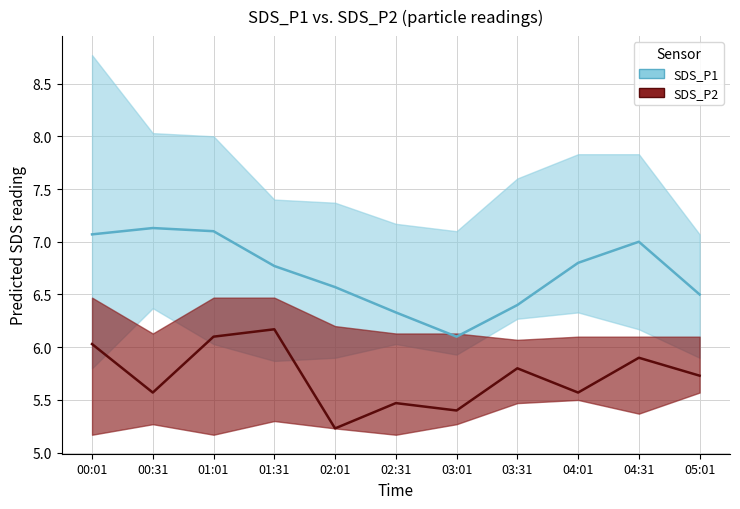

What is the difference between the SDS_P1 values at 03:31 and 01:31?

0.4